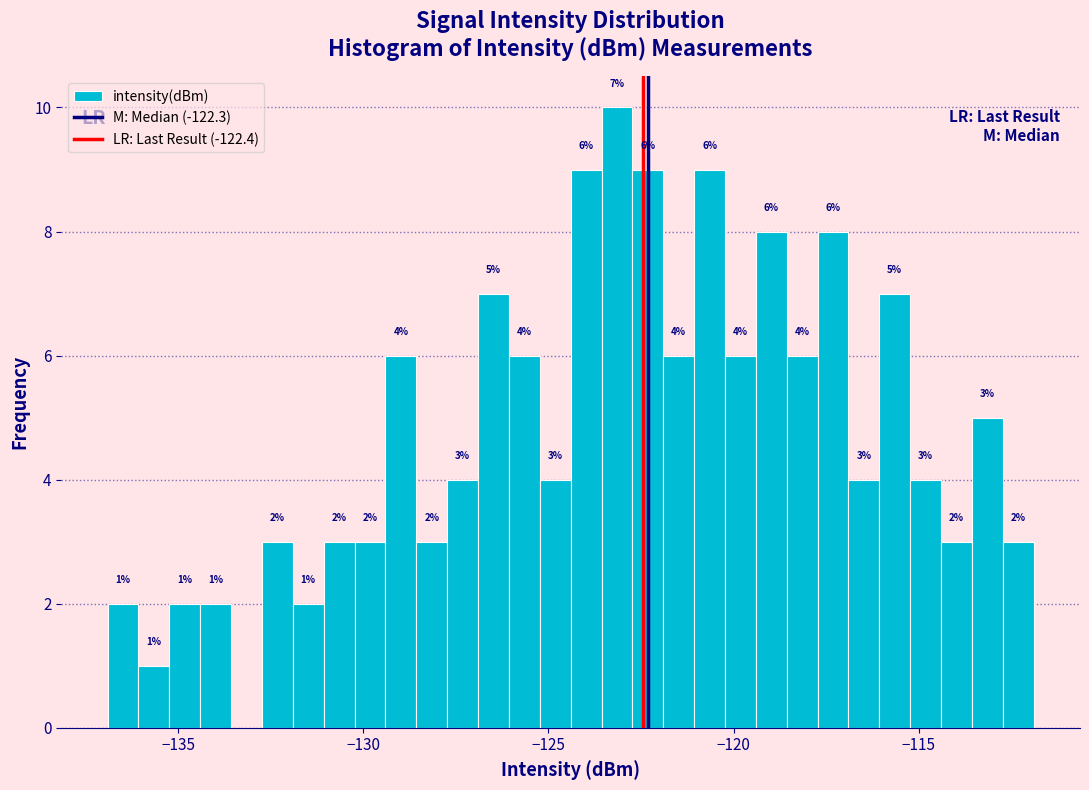

Around what value on the x-axis is the tallest bar? Give the approximate position of its centre, as read against the axis.

-123.0